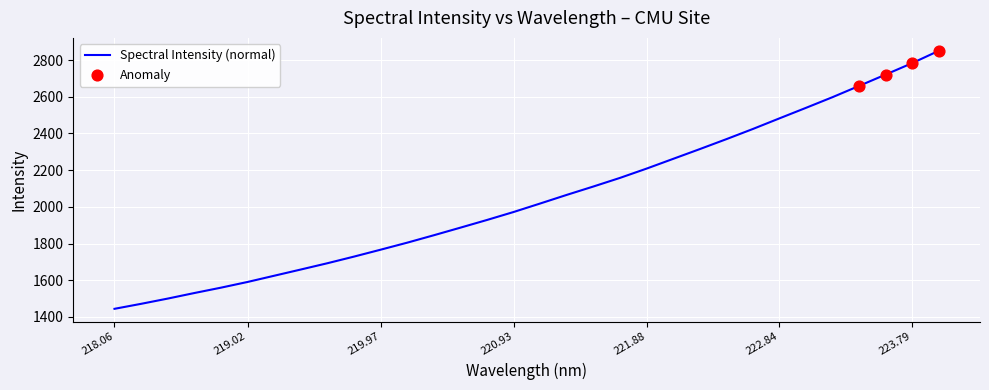

What is the smallest value displayed?

1444.1